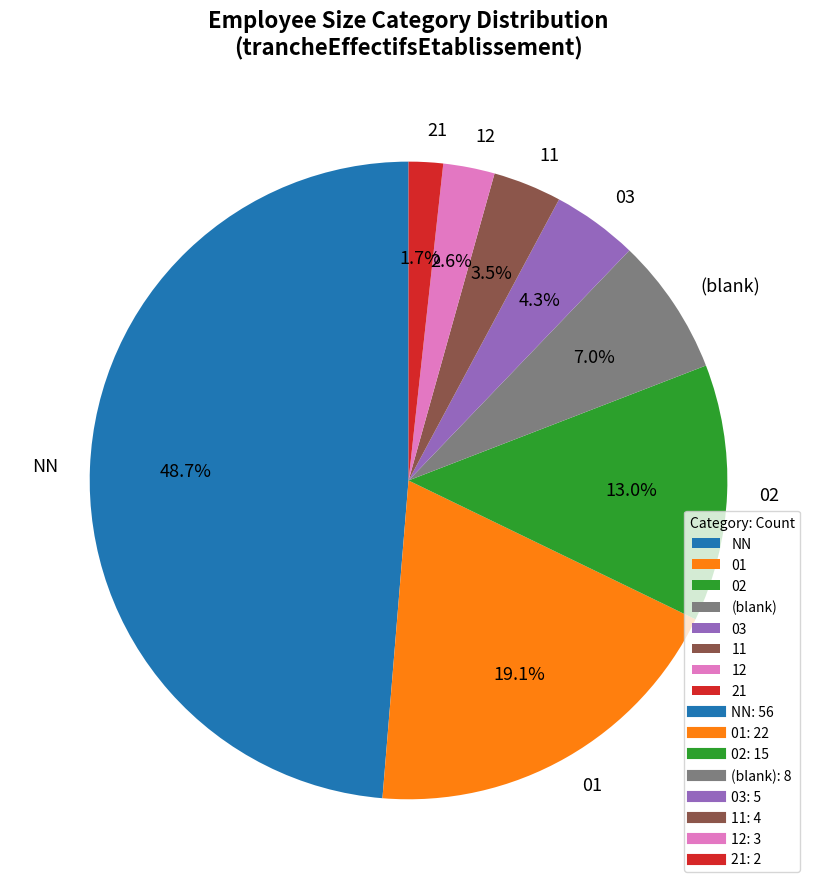

To the nearest percent, what is the difference between the 21 and NN slice percentages?

47%